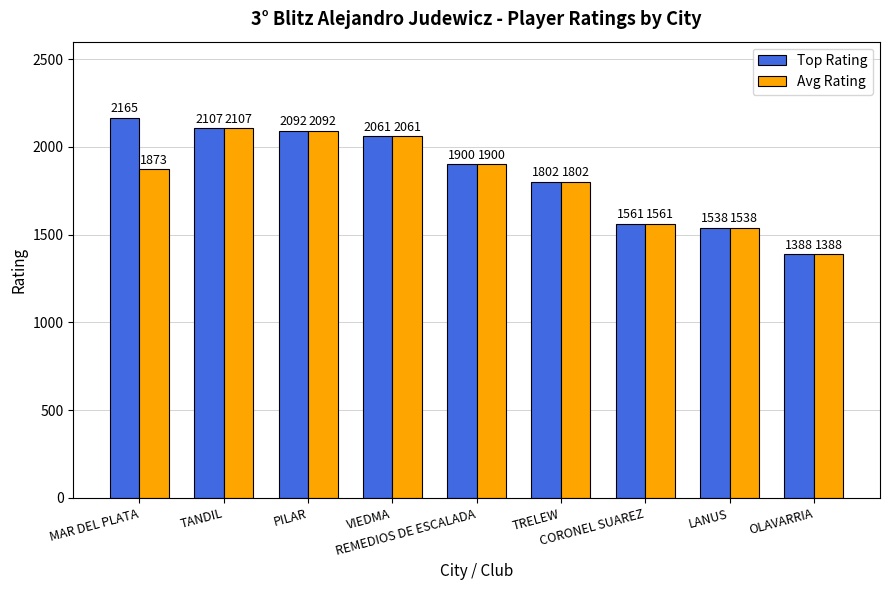

At which label does Avg Rating reach its peak?

TANDIL